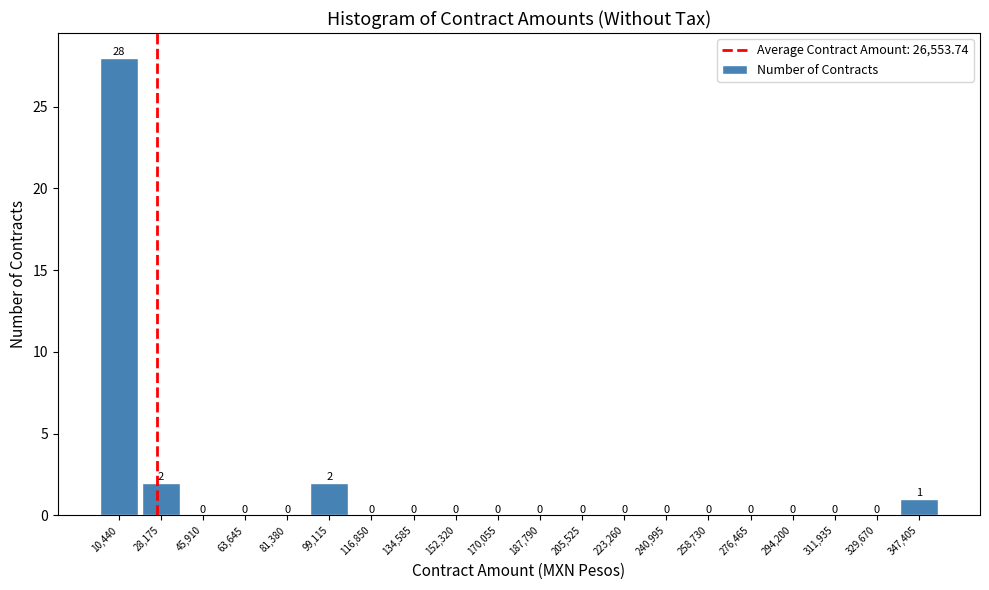

Over which range of the x-axis is the bar tallest?

2000 to 20000